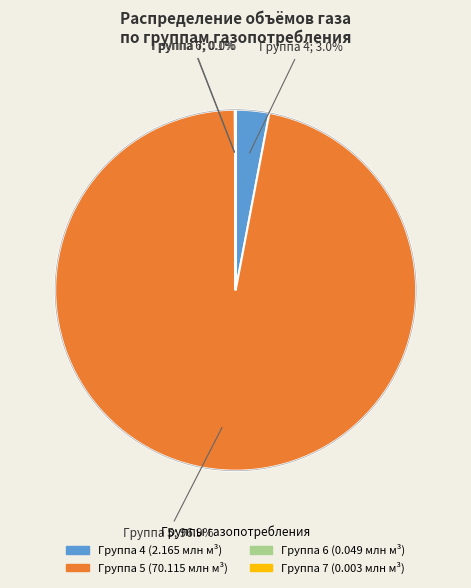

Is there any slice that represents more than half of the pie?

Yes